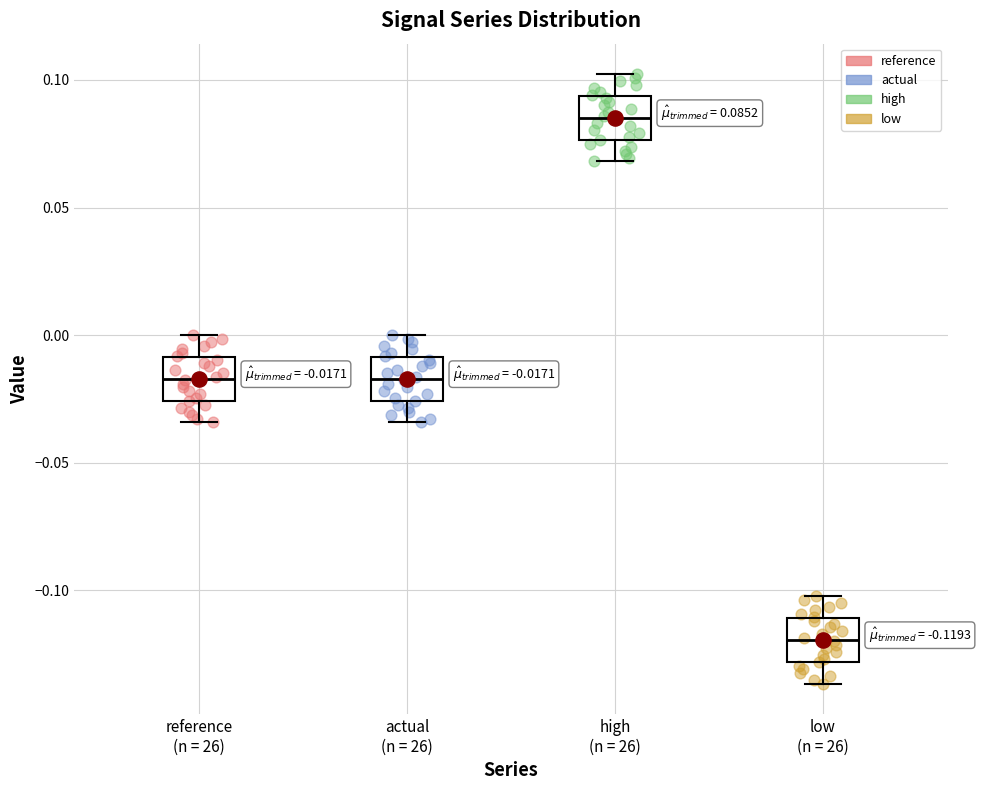

Which box's median line is the highest?

high (n = 26)